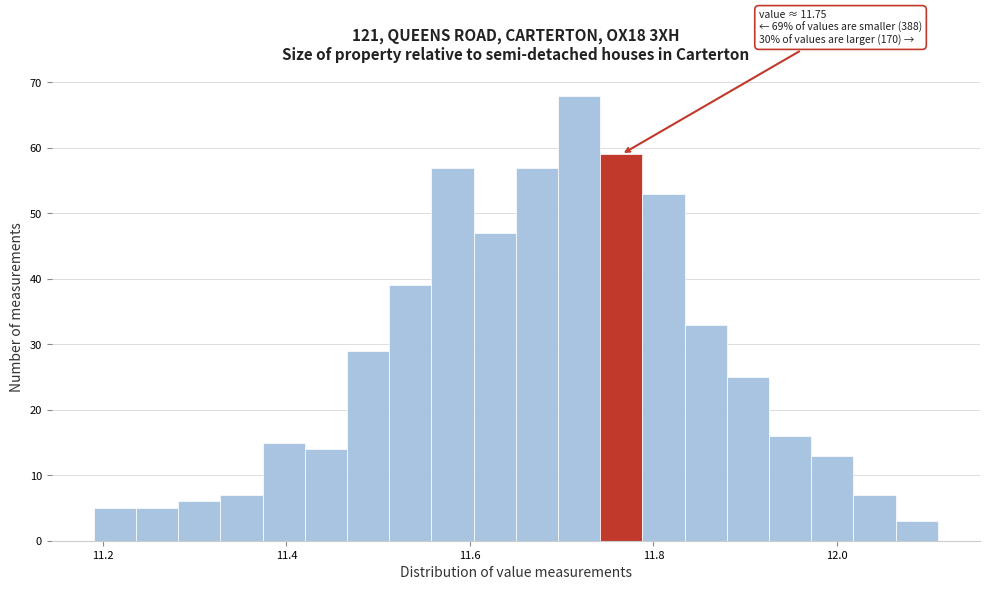

Around what value on the x-axis is the tallest bar? Give the approximate position of its centre, as read against the axis.

11.72